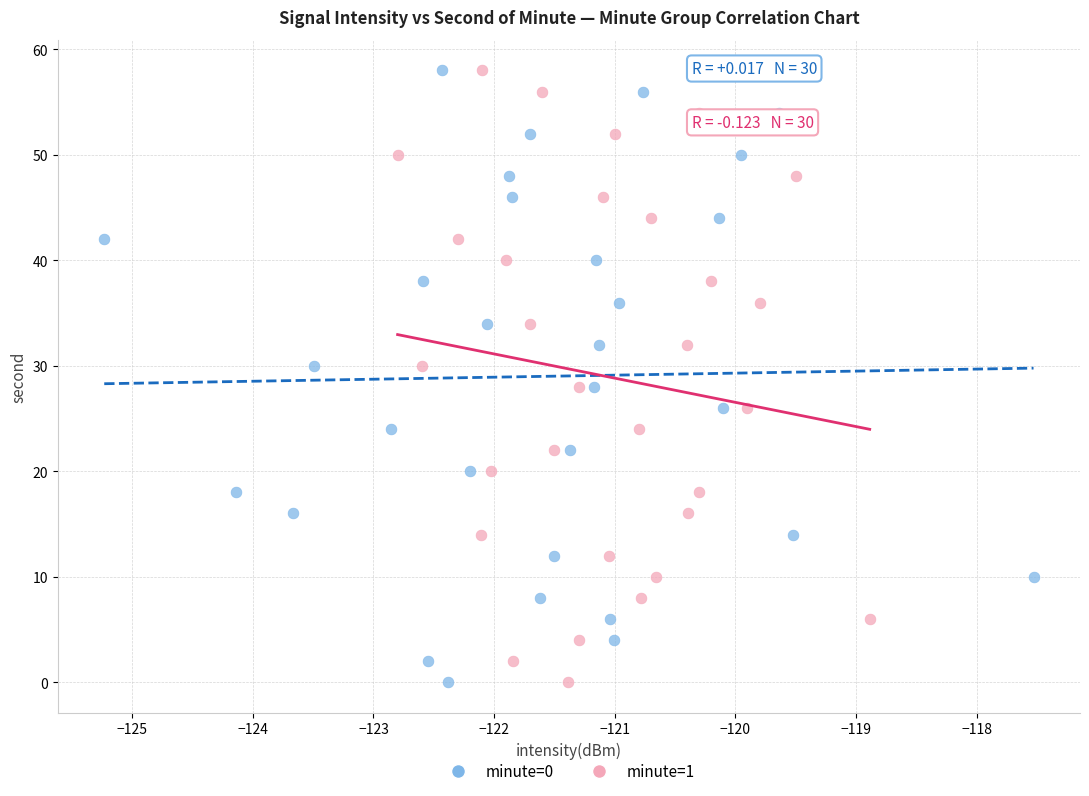

What are all the series names shown in the legend?

minute=0, minute=1